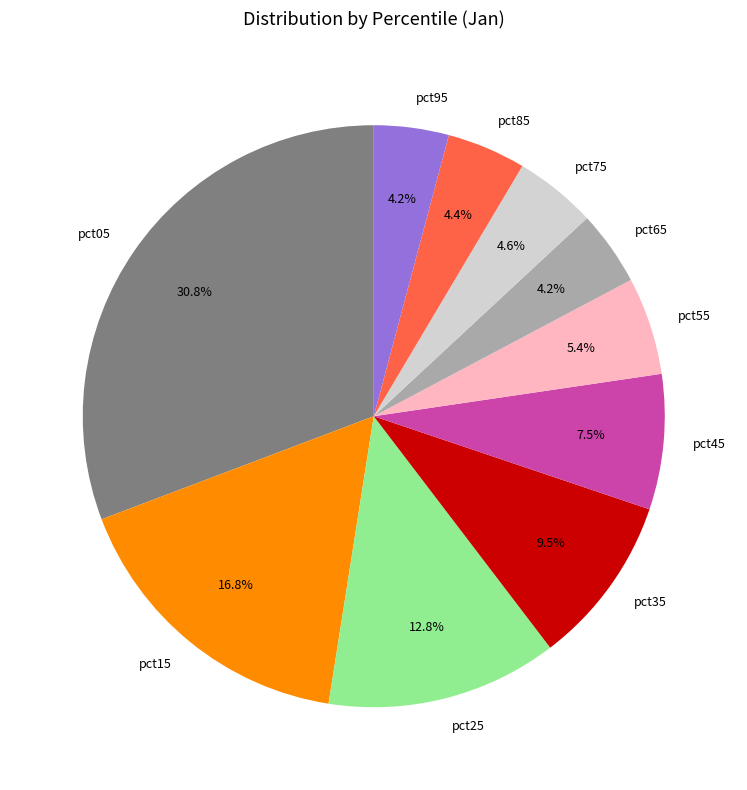

What is the largest slice in the pie chart?

pct05